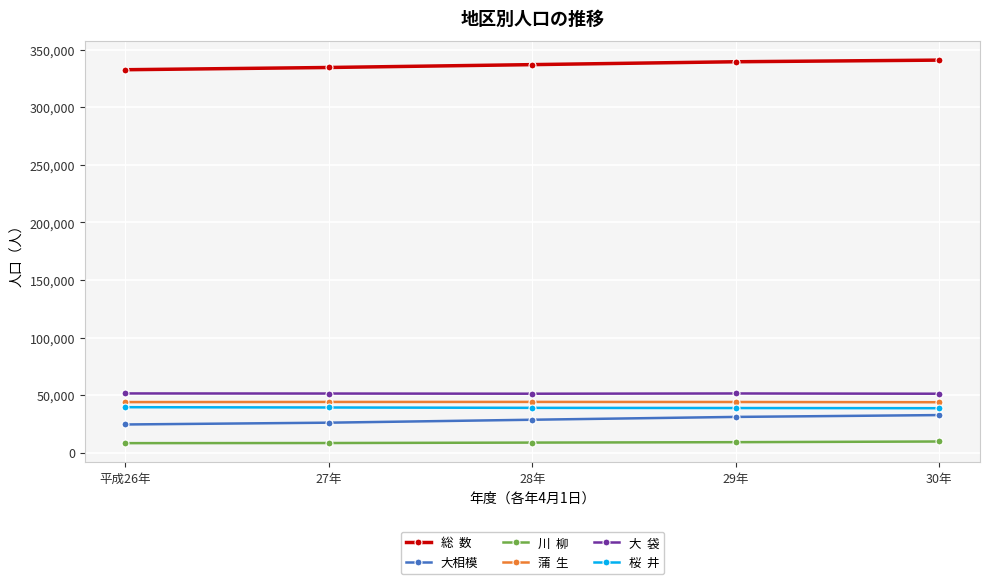

What is the spread (max minus min) of values at 29年?

330627